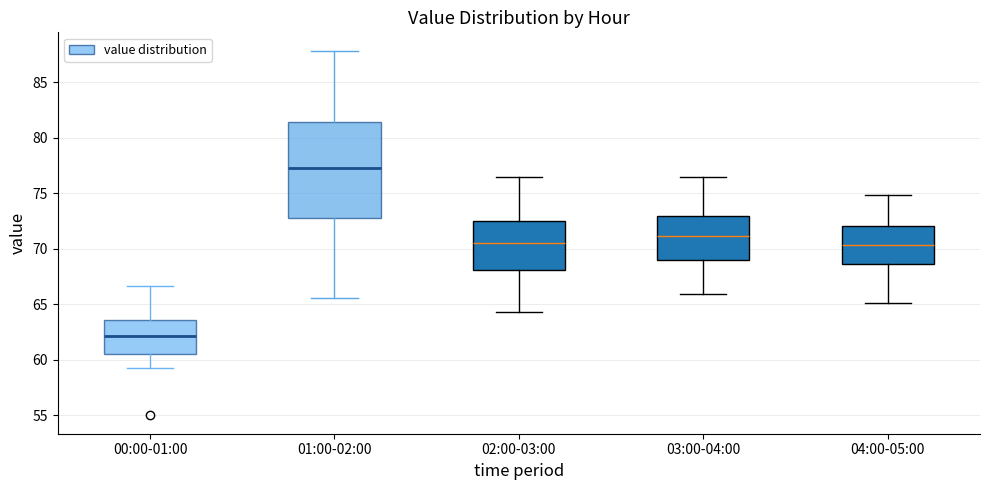

Which box has the highest median line?

01:00-02:00